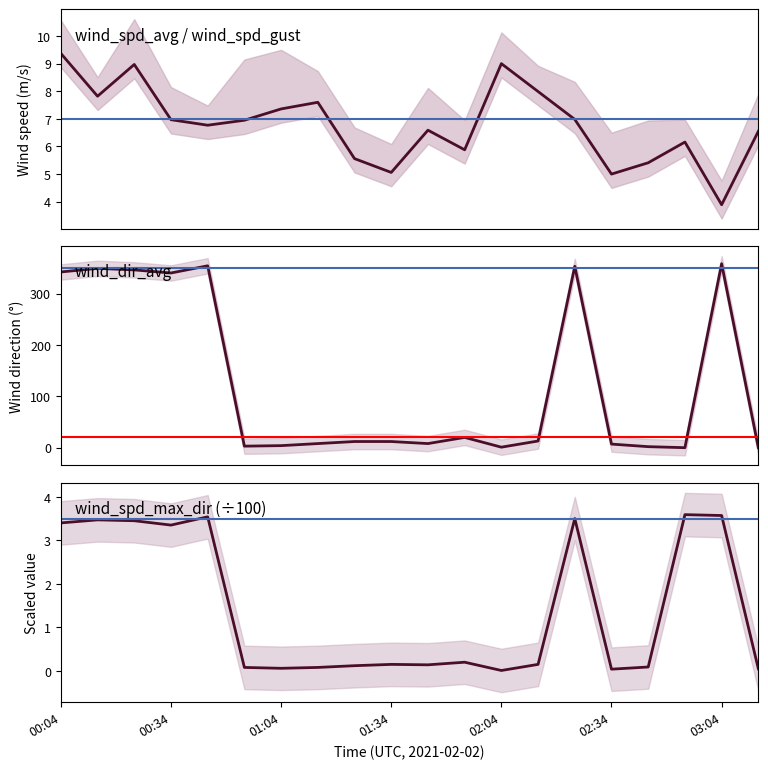

What is the sum of the wind_dir_avg values at 00:04 and 8?

354.0